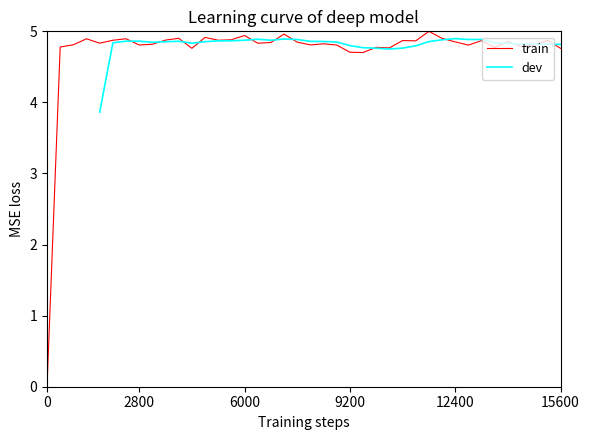

How many positive values are there?

39